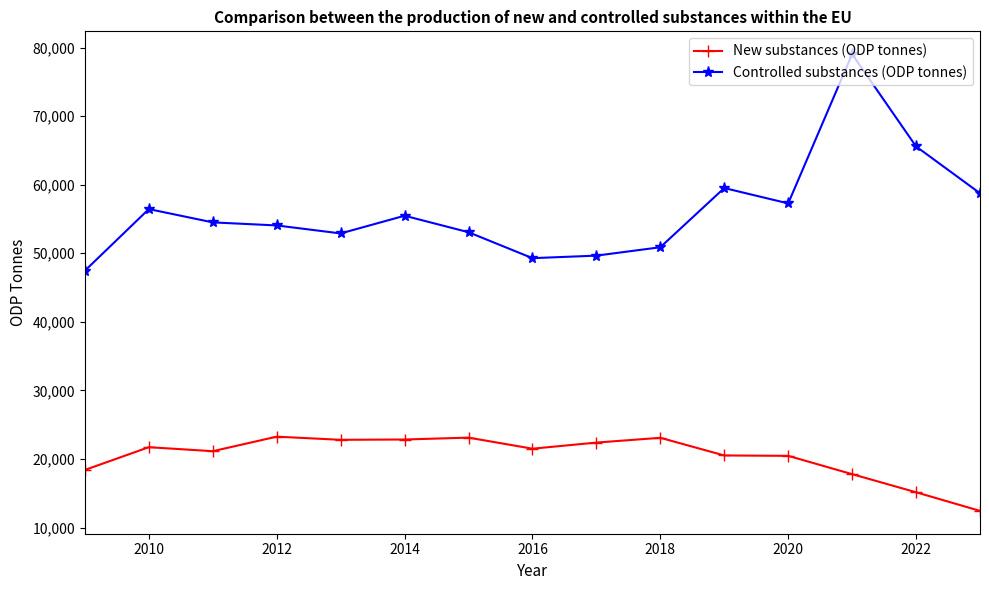

True or false: New substances (ODP tonnes) and Controlled substances (ODP tonnes) intersect in this chart.

False